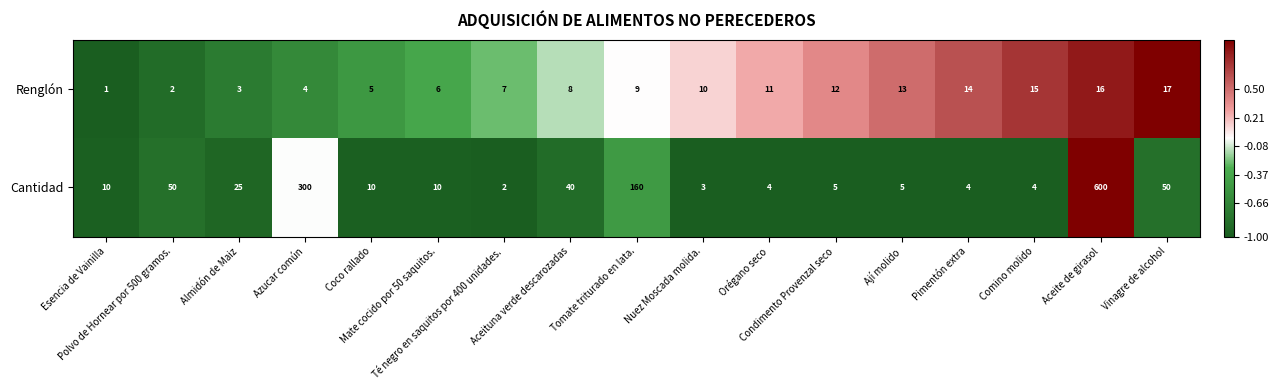

List the series in order of their overall mean, lowest first.

Renglón, Cantidad